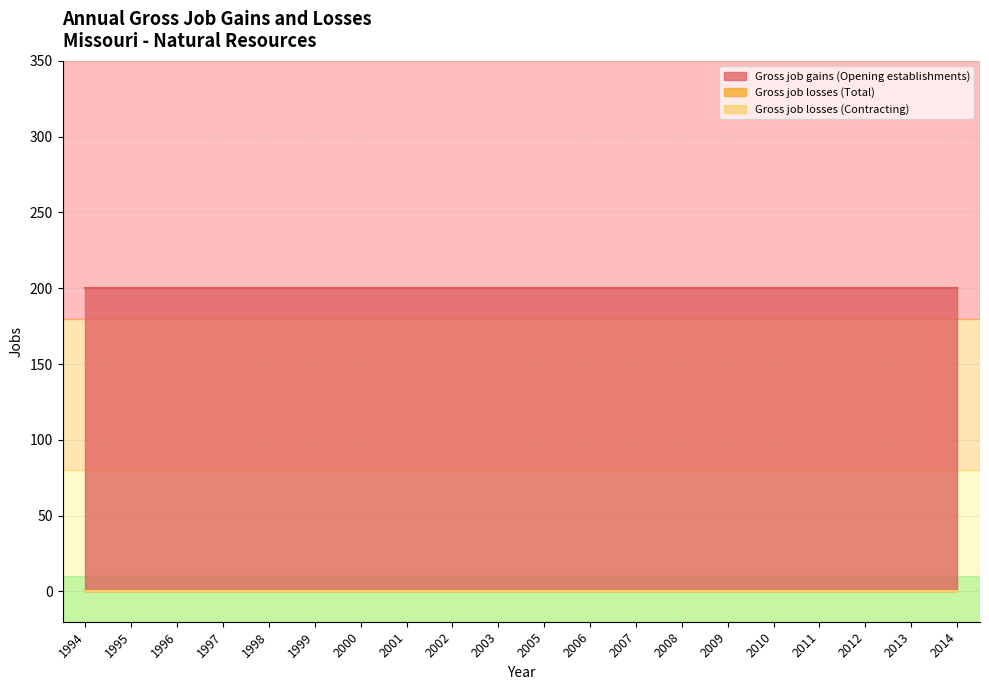

The Gross job losses (Total) series shows 0 at 1994. True or false?

True